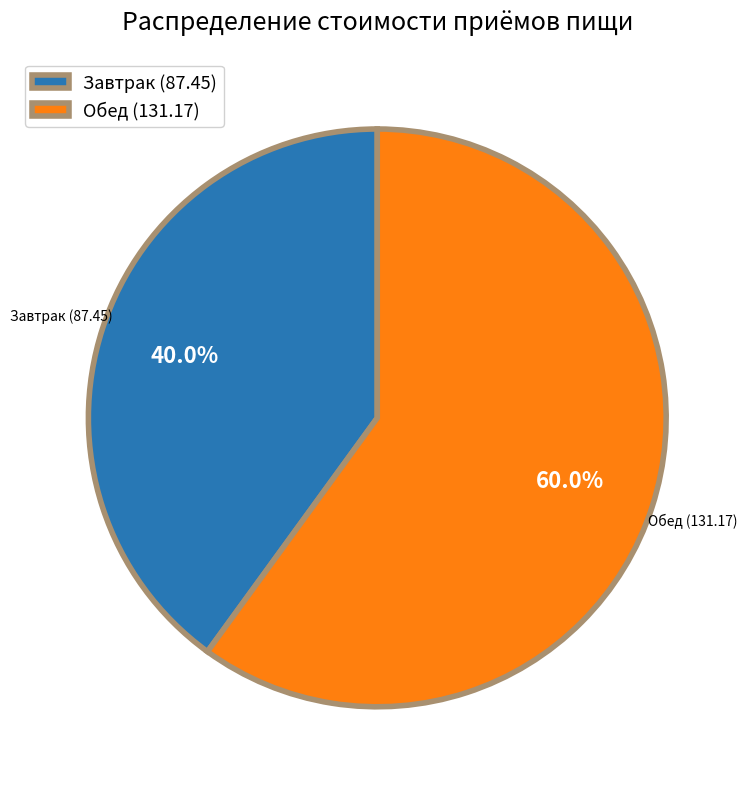

Which category has the biggest portion of the pie?

Обед (131.17)